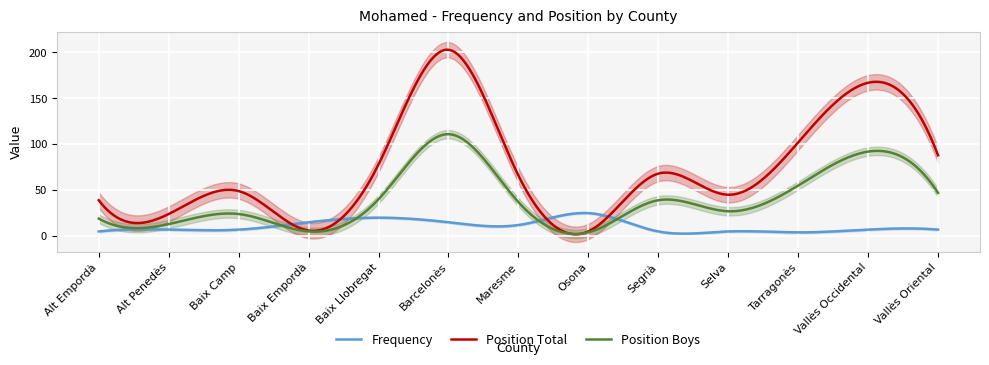

List the series in order of their peak value, lowest first.

Frequency, Position Boys, Position Total